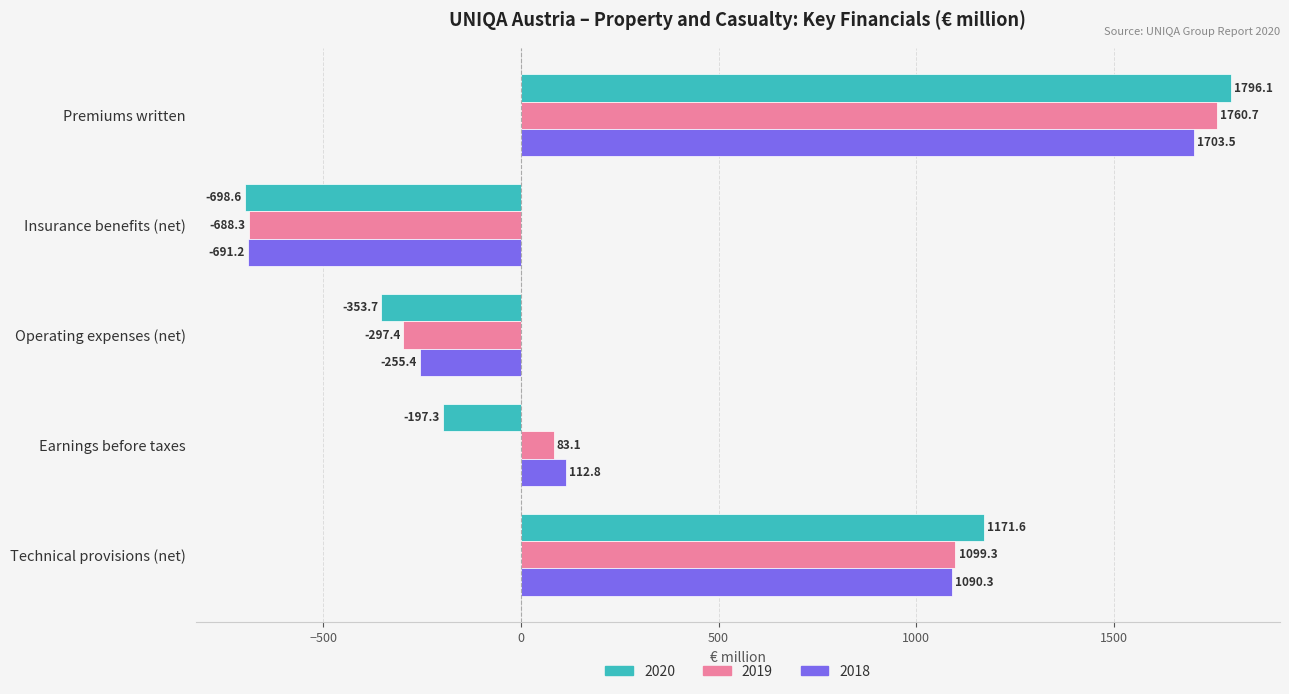

True or false: 2020 has a value of 2785.6 at Premiums written.

False